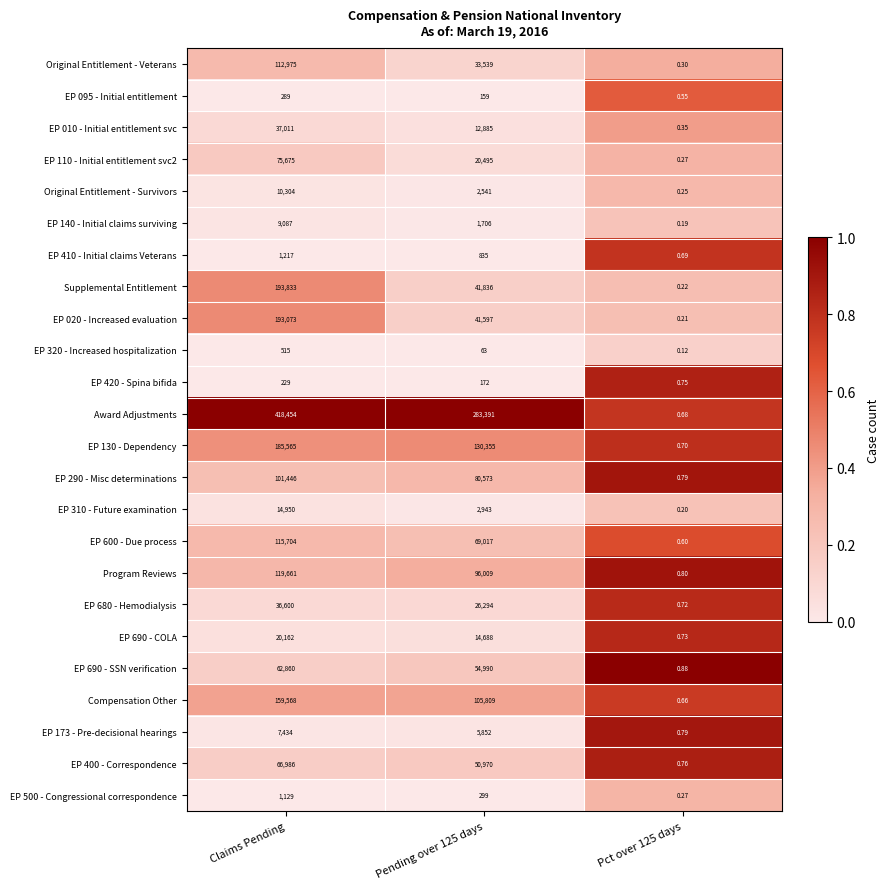

Between Claims Pending and Pct over 125 days, which series saw the biggest shift?

Award Adjustments